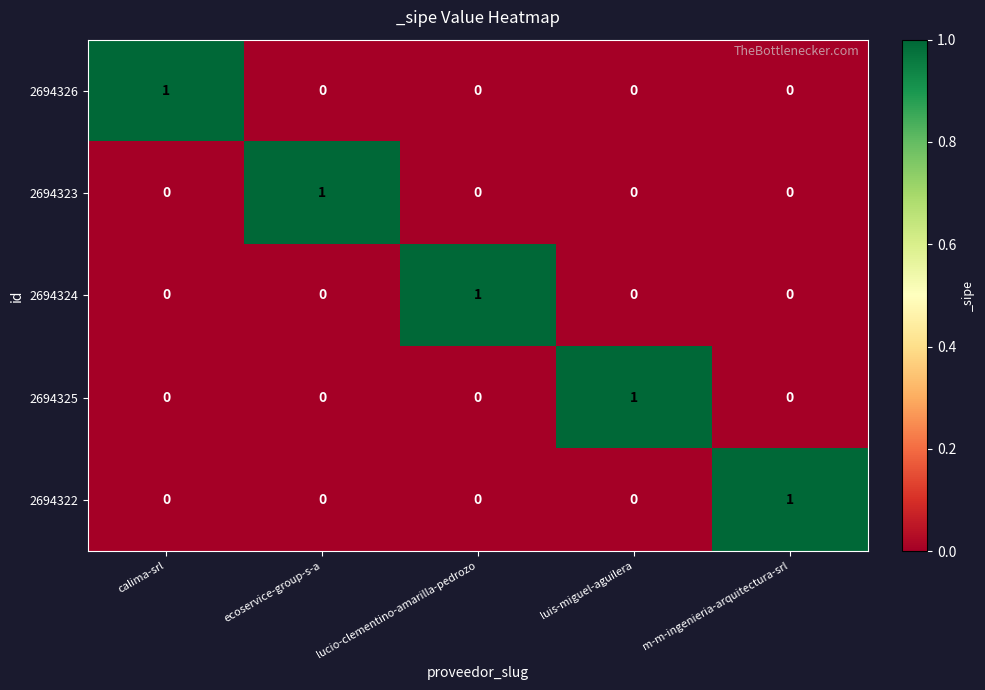

Count the 2694324 values in the range 0 to 1.

5